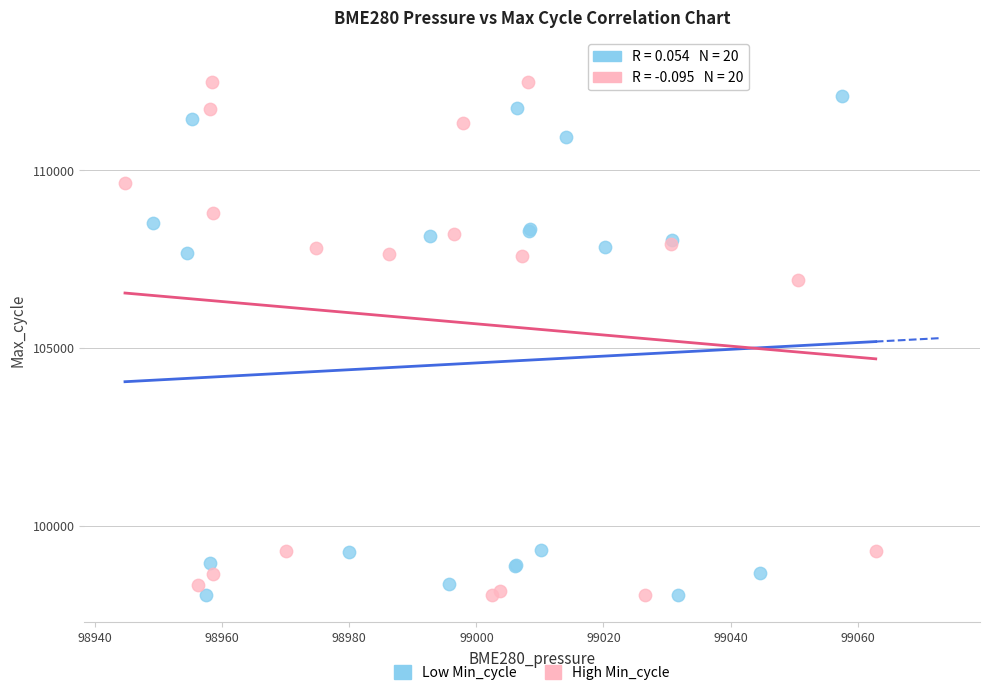

Which series has the widest spread of Y values?

High Min_cycle